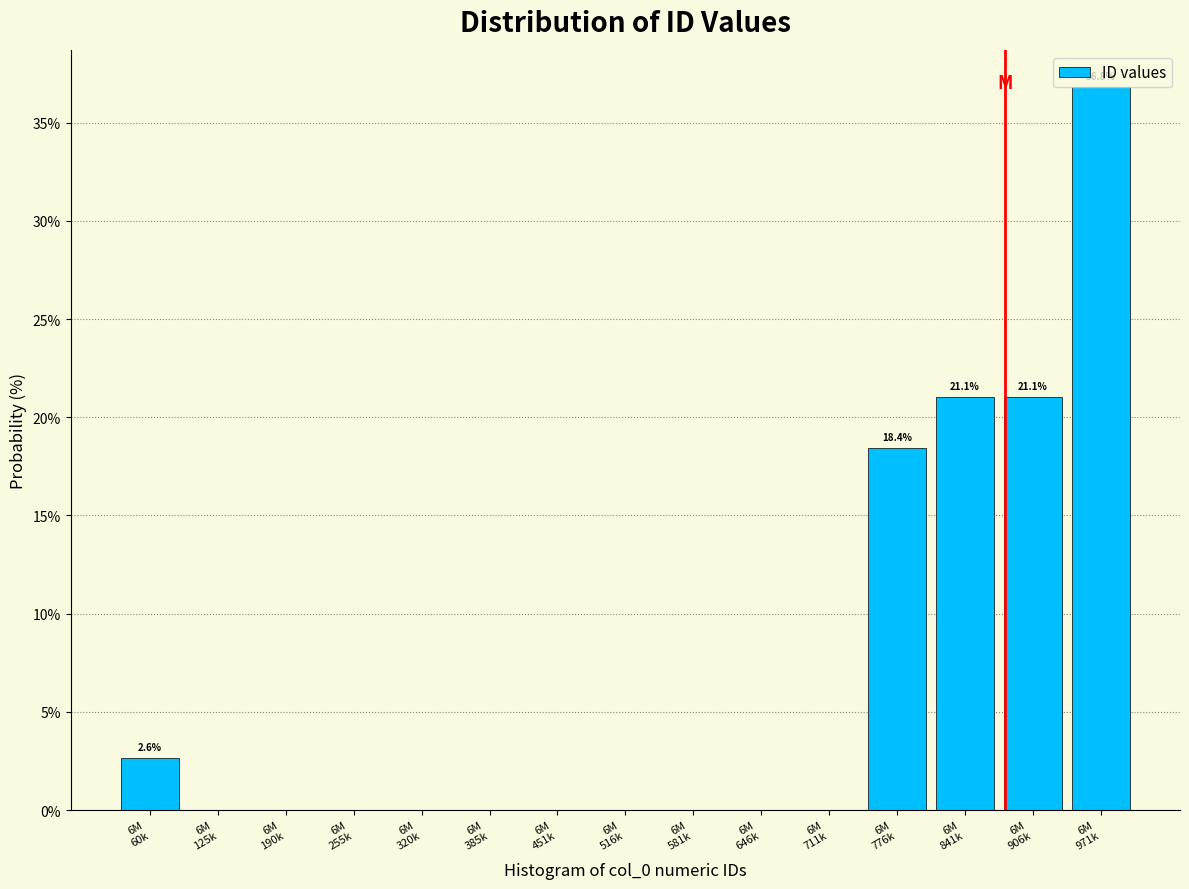

What is the sum of all values?

100.0